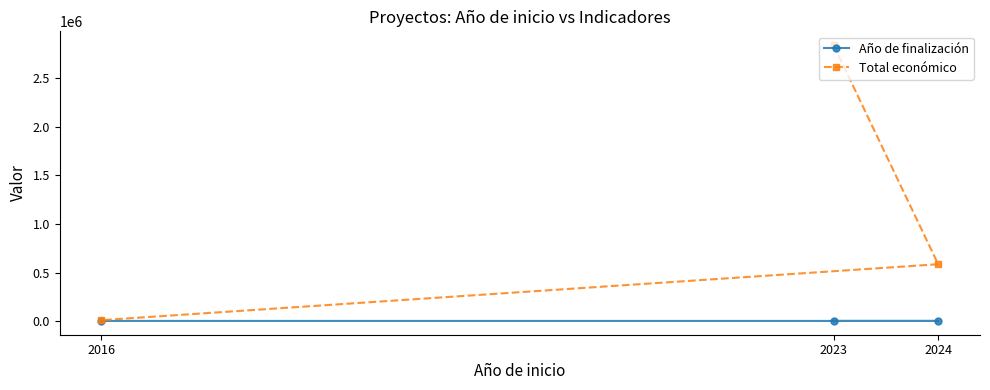

Rank the series by their average value, from highest to lowest.

Total económico, Año de finalización